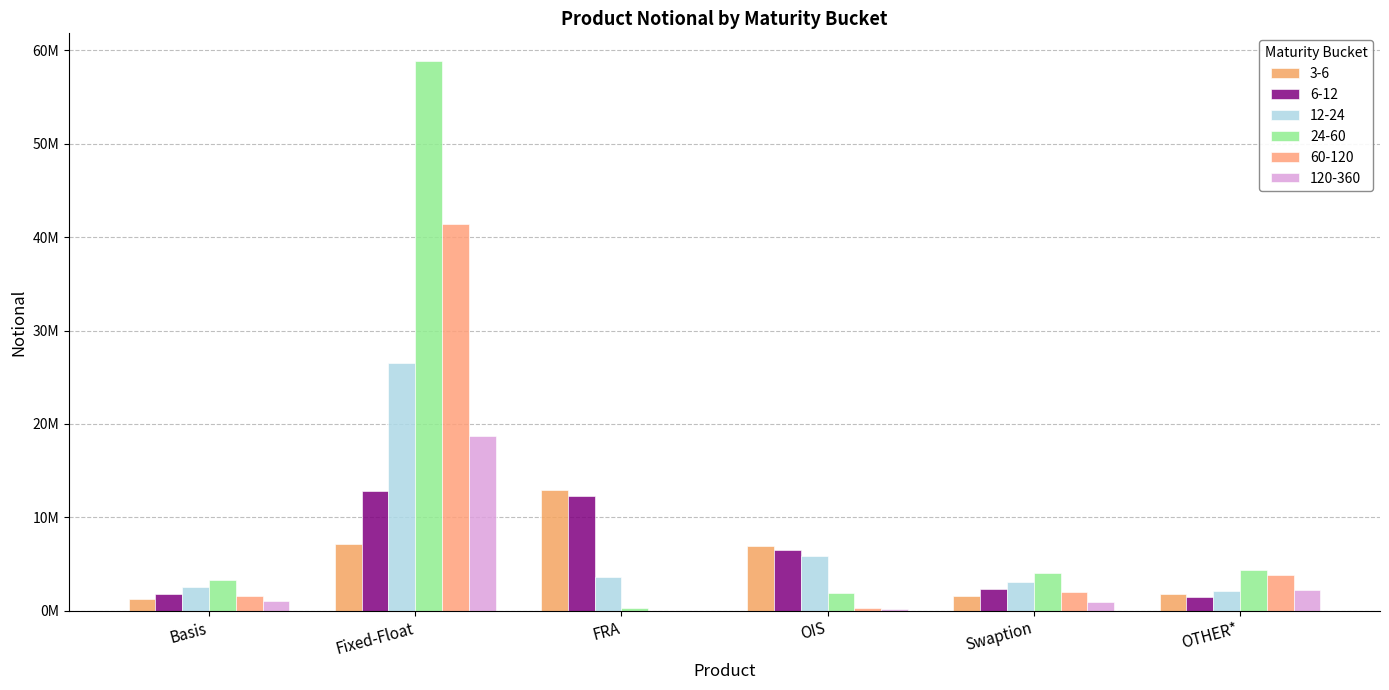

Reading left to right, extract all data points from this chart.

3-6: Basis=1209181	Fixed-Float=7102990	FRA=12897921	OIS=6926059	Swaption=1600792	OTHER*=1759206
6-12: Basis=1813955	Fixed-Float=12760374	FRA=12311136	OIS=6443626	Swaption=2322164	OTHER*=1439894
12-24: Basis=2478377	Fixed-Float=26501784	FRA=3597287	OIS=5876796	Swaption=3071255	OTHER*=2115367
24-60: Basis=3235117	Fixed-Float=58889574	FRA=248139	OIS=1936804	Swaption=4059037	OTHER*=4303257
60-120: Basis=1520486	Fixed-Float=41444817	FRA=0	OIS=310542	Swaption=1973283	OTHER*=3803176
120-360: Basis=1048187	Fixed-Float=18658286	FRA=0	OIS=171001	Swaption=872860	OTHER*=2251503